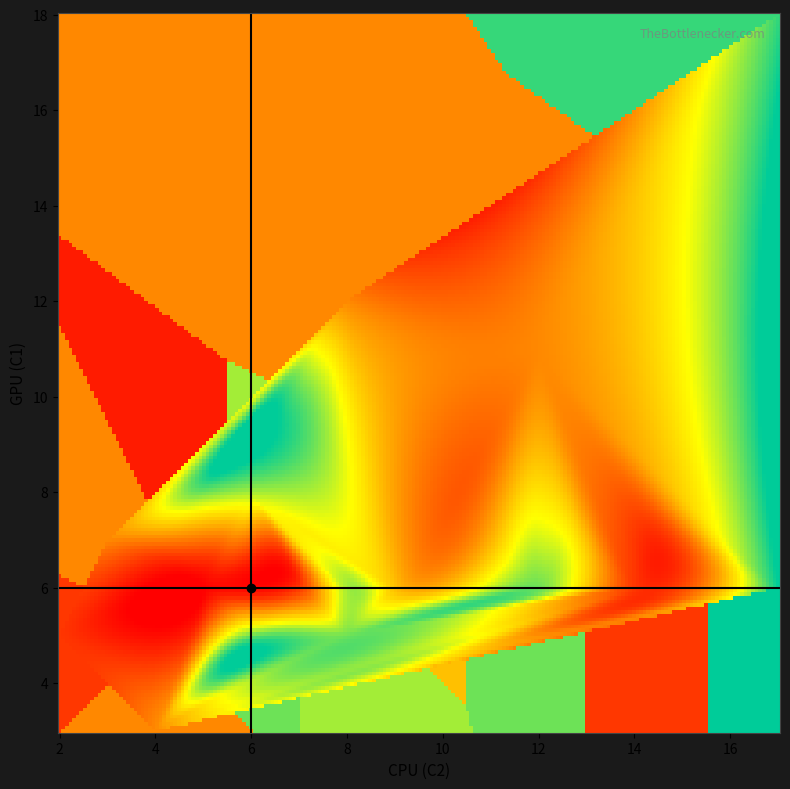

Count the number of categories in the chart.

40